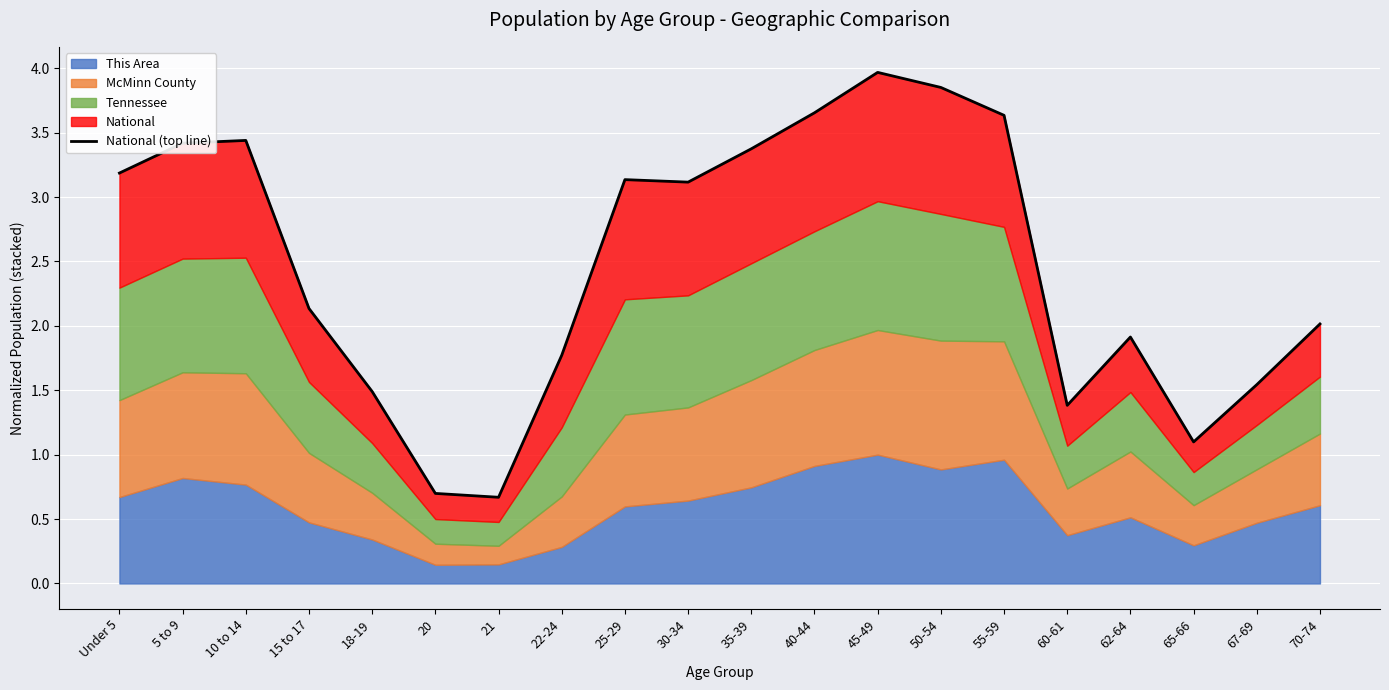

What is the maximum value shown in the chart?

4.0